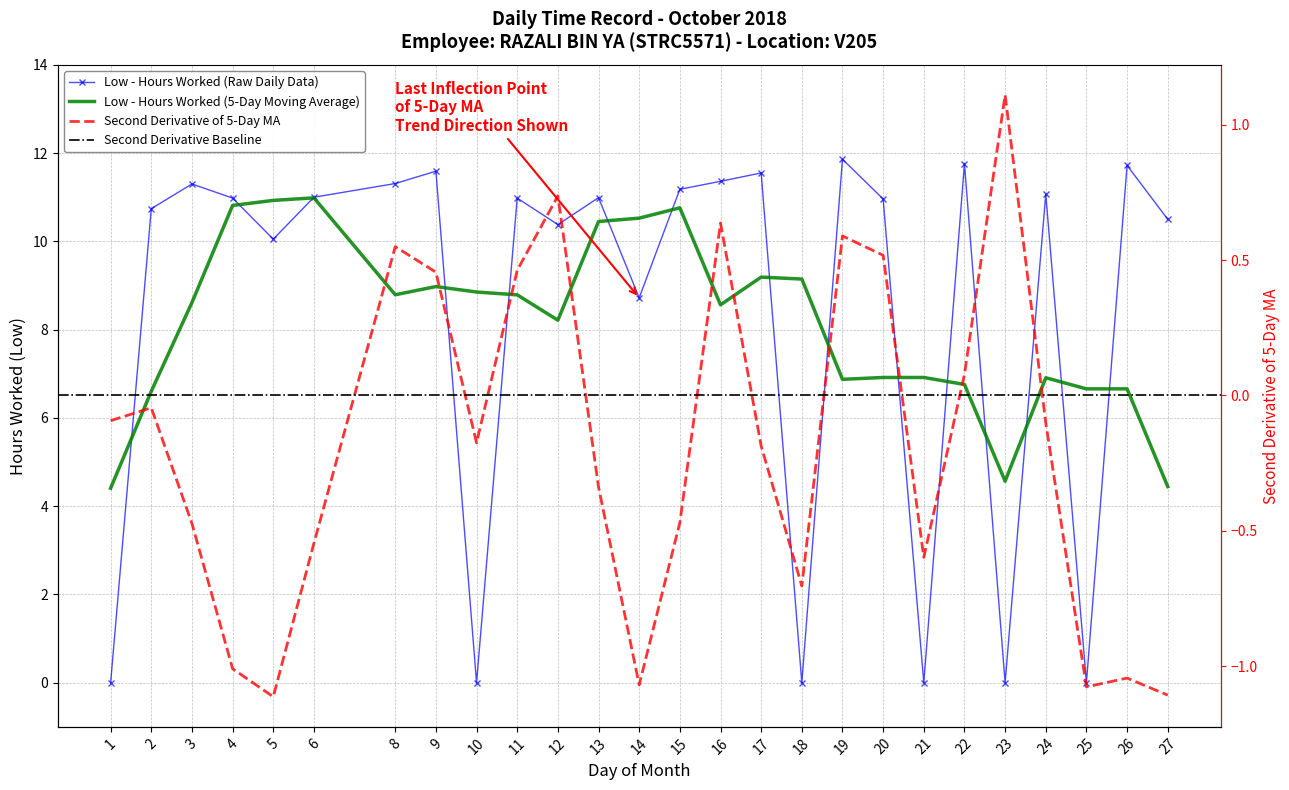

At which category does the data reach its first local valley?

5